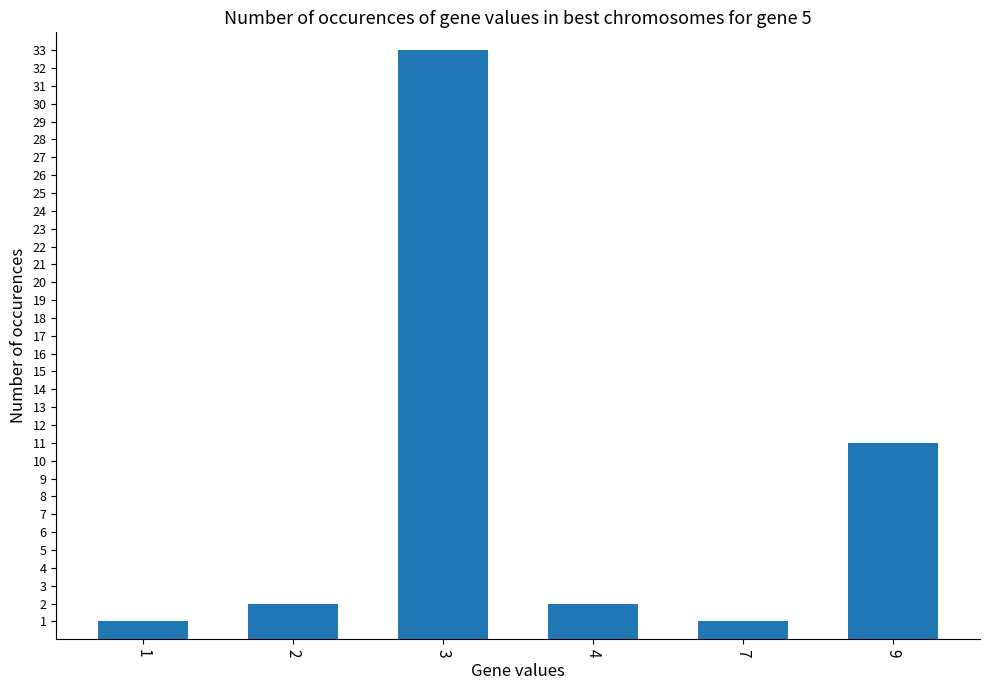

What is the value of the 1st bar from the left?

1